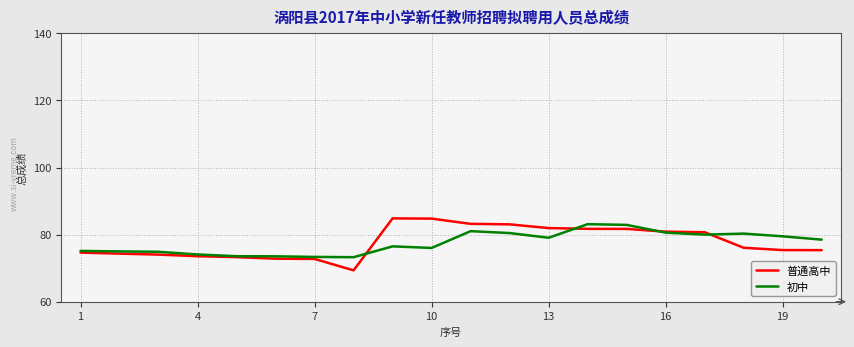

What is the lowest value of the 初中 series?

73.3